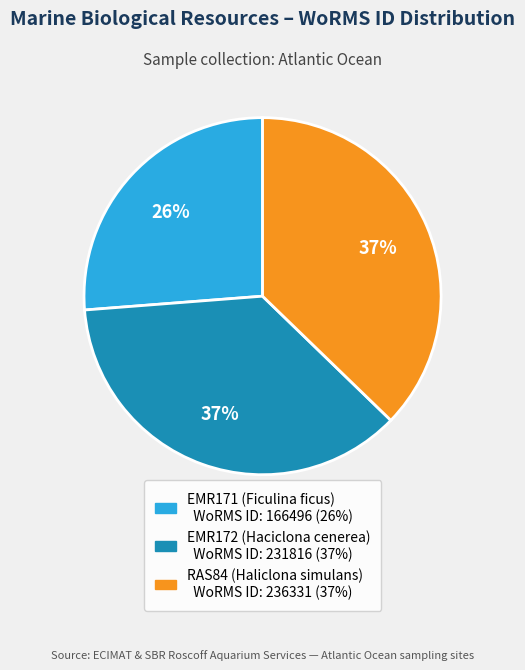

To the nearest percent, what is the average slice percentage?

33%